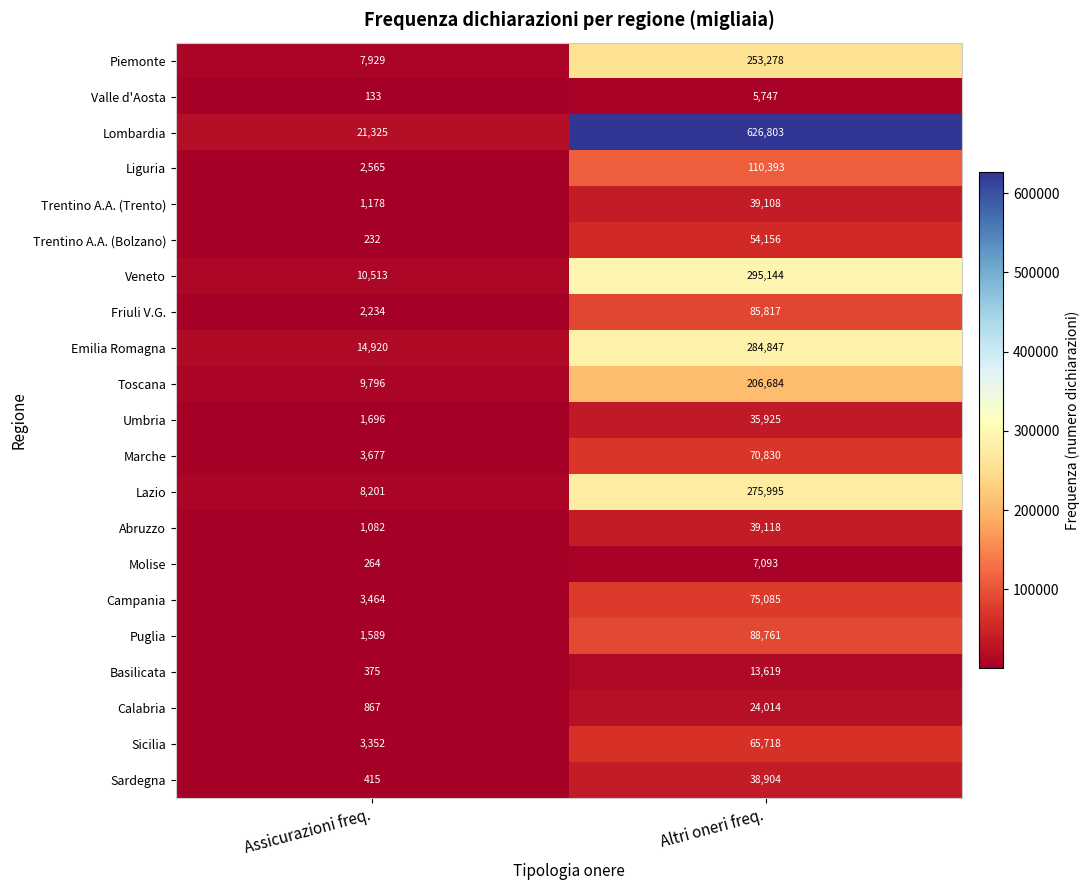

Between Assicurazioni freq. and Altri oneri freq., which series saw the biggest shift?

Lombardia